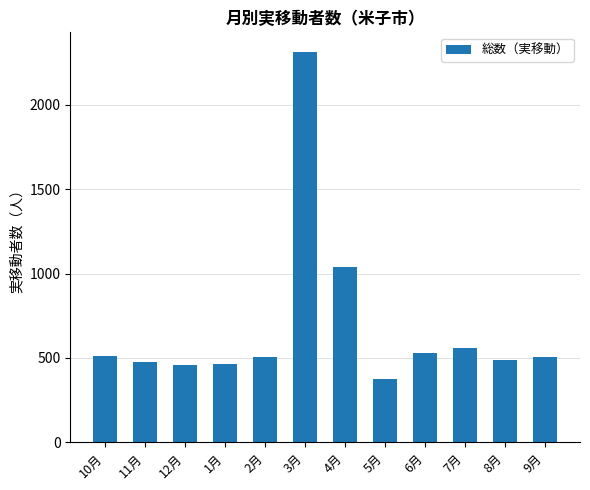

At which label is the value closest to 1344?

4月